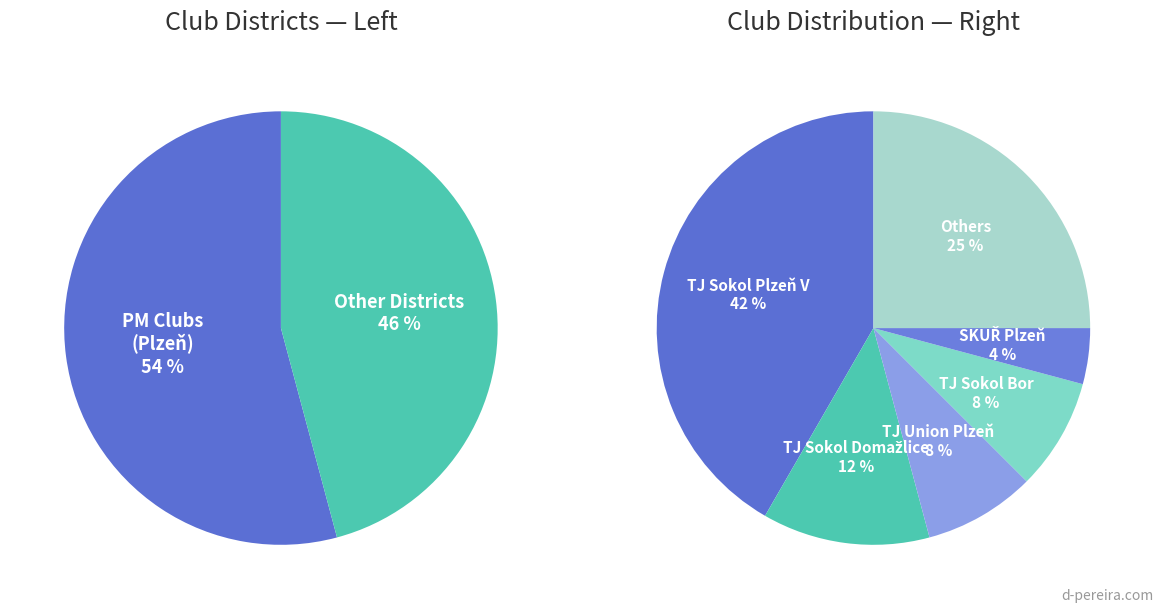

To the nearest percent, what portion does TJ Sokol Domažlice represent?

12%